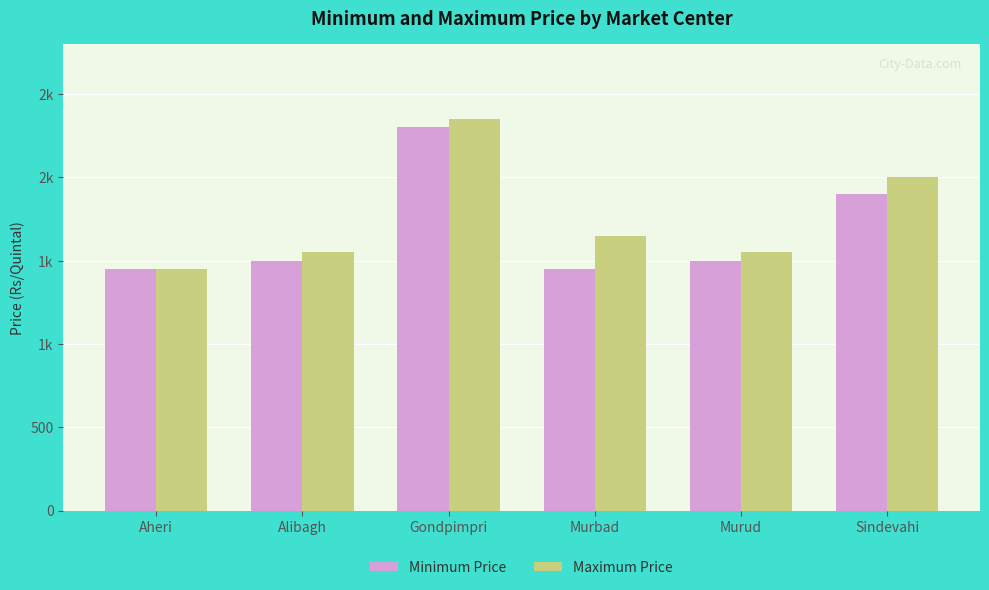

What are all the series names shown in the legend?

Minimum Price, Maximum Price